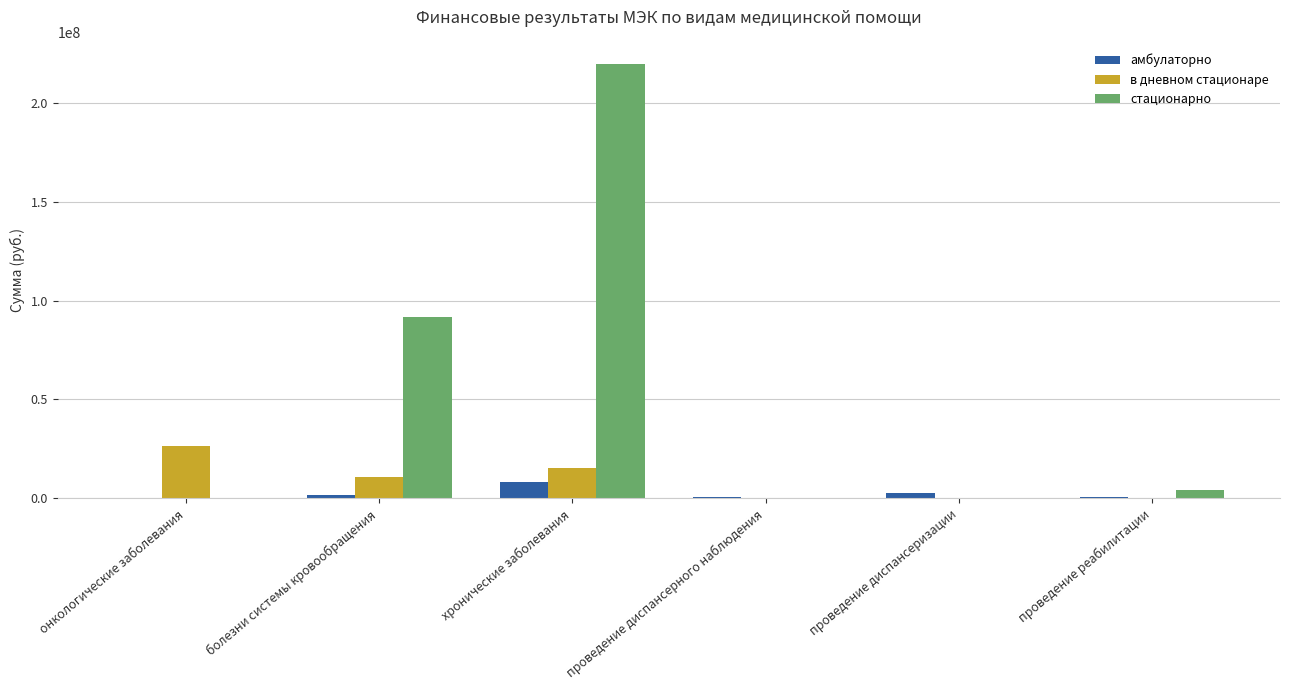

Which series has the largest total across all categories?

стационарно